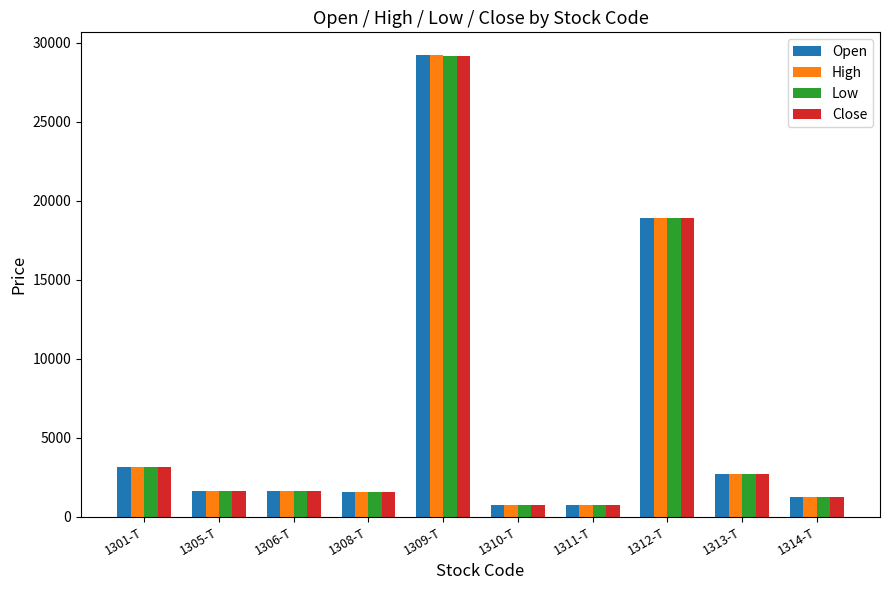

What is the minimum value shown in the chart?

717